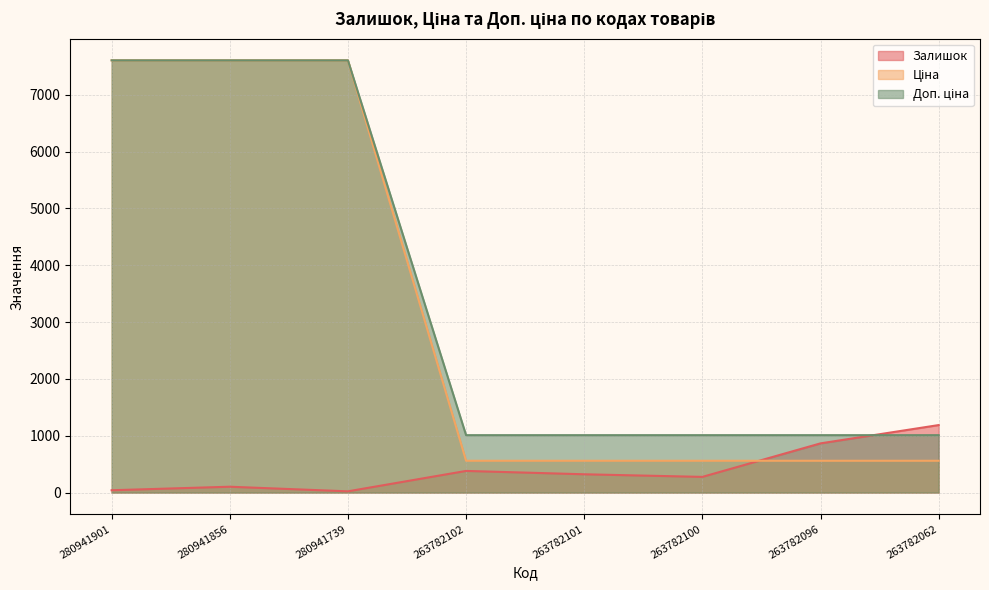

Where is Ціна nearest to the value 4083?

263782102